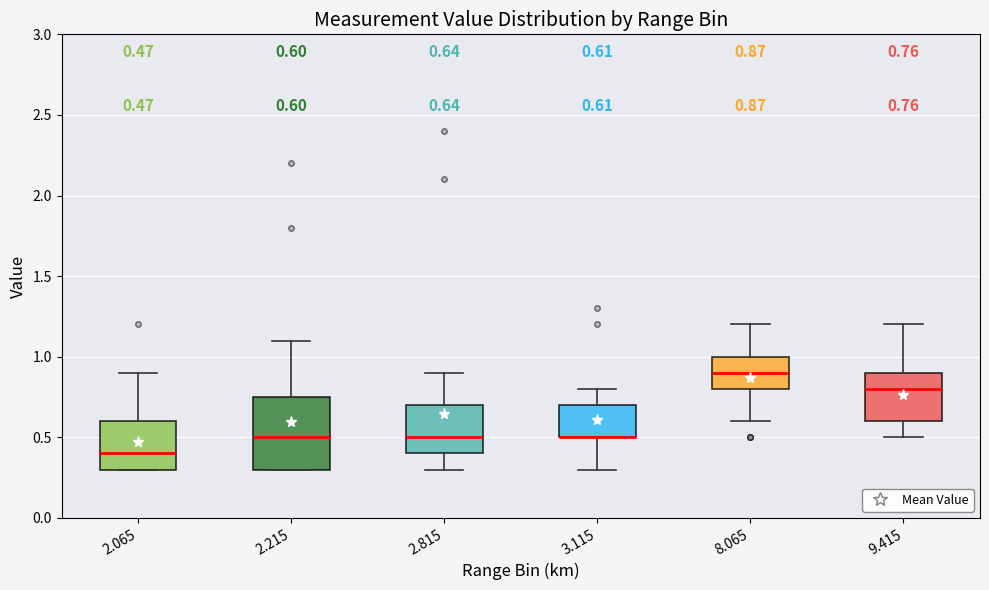

Comparing the boxes themselves (not the whiskers), which one is the tallest?

2.215